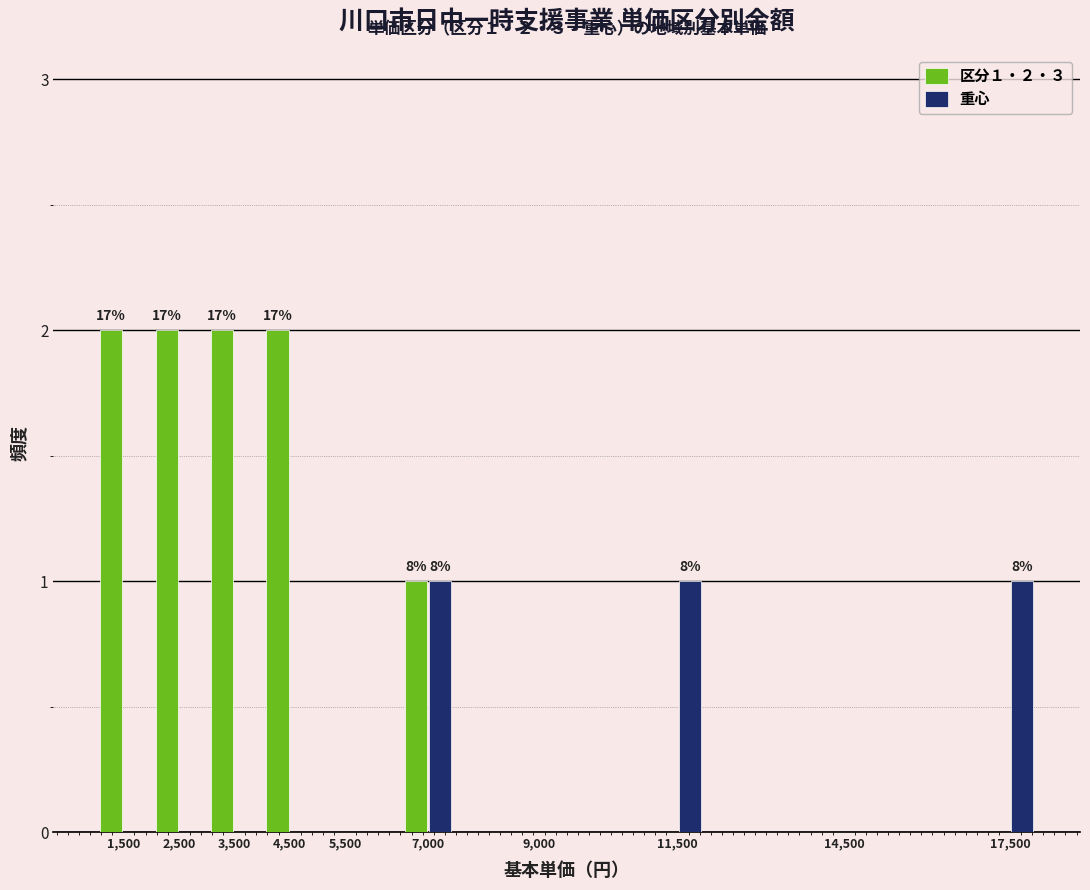

Reading left to right, what are all the values shown in this chart?

区分１・２・３: 1,500=2	2,500=2	3,500=2	4,500=2	5,500=0	7,000=1	9,000=0	11,500=0	14,500=0	17,500=0
重心: 1,500=0	2,500=0	3,500=0	4,500=0	5,500=0	7,000=1	9,000=0	11,500=1	14,500=0	17,500=1